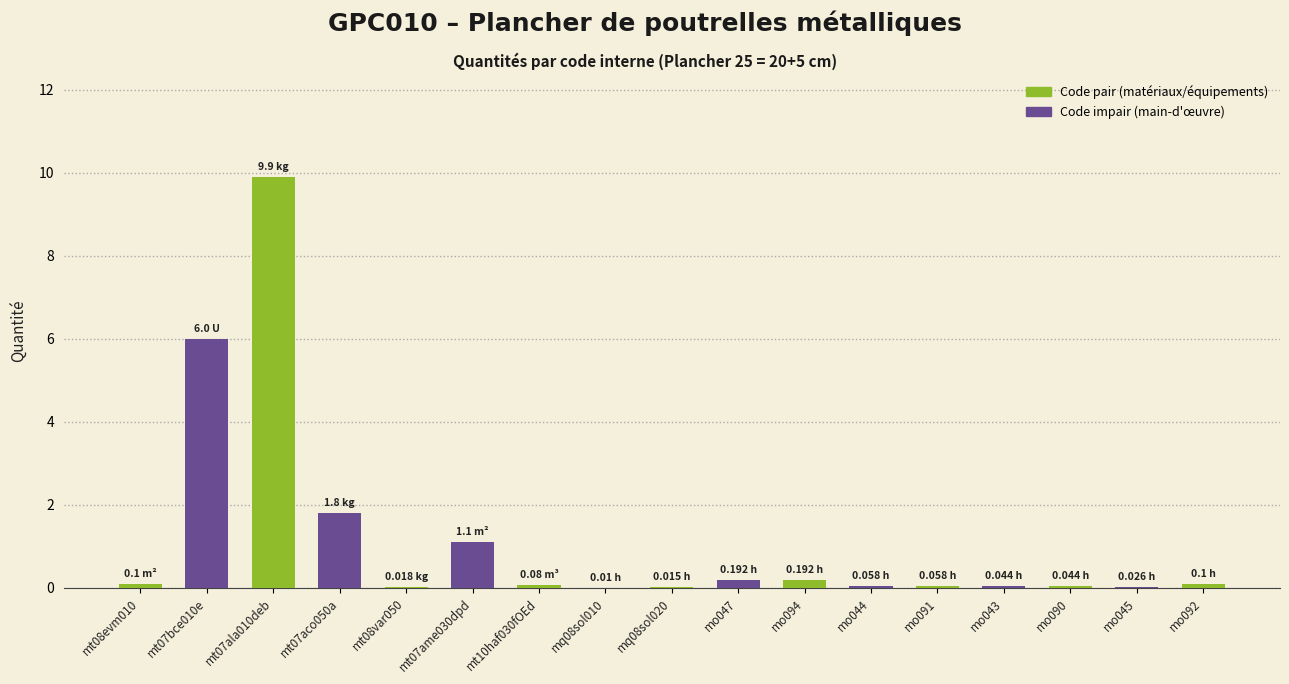

What is the sum of all values?

19.7